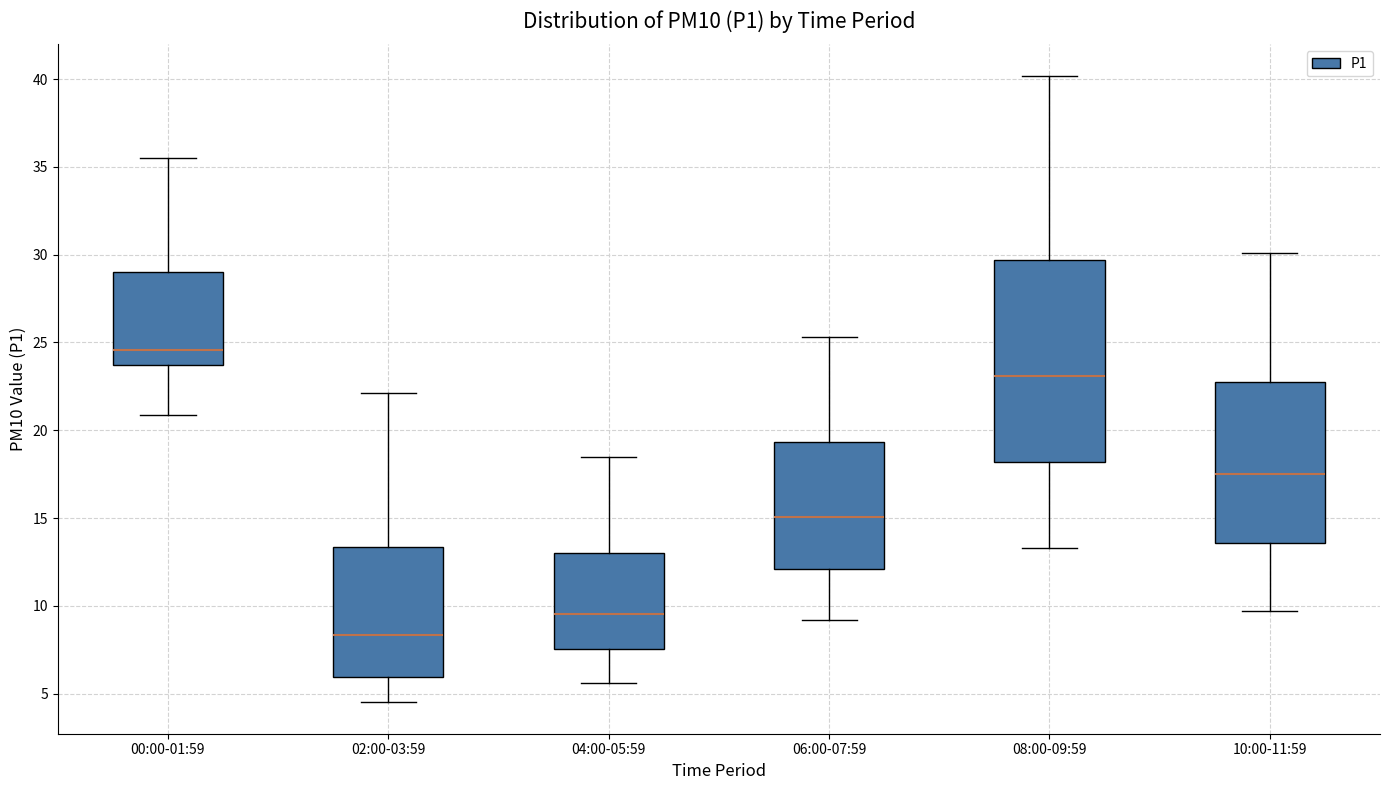

Which box's median line is the lowest?

02:00-03:59